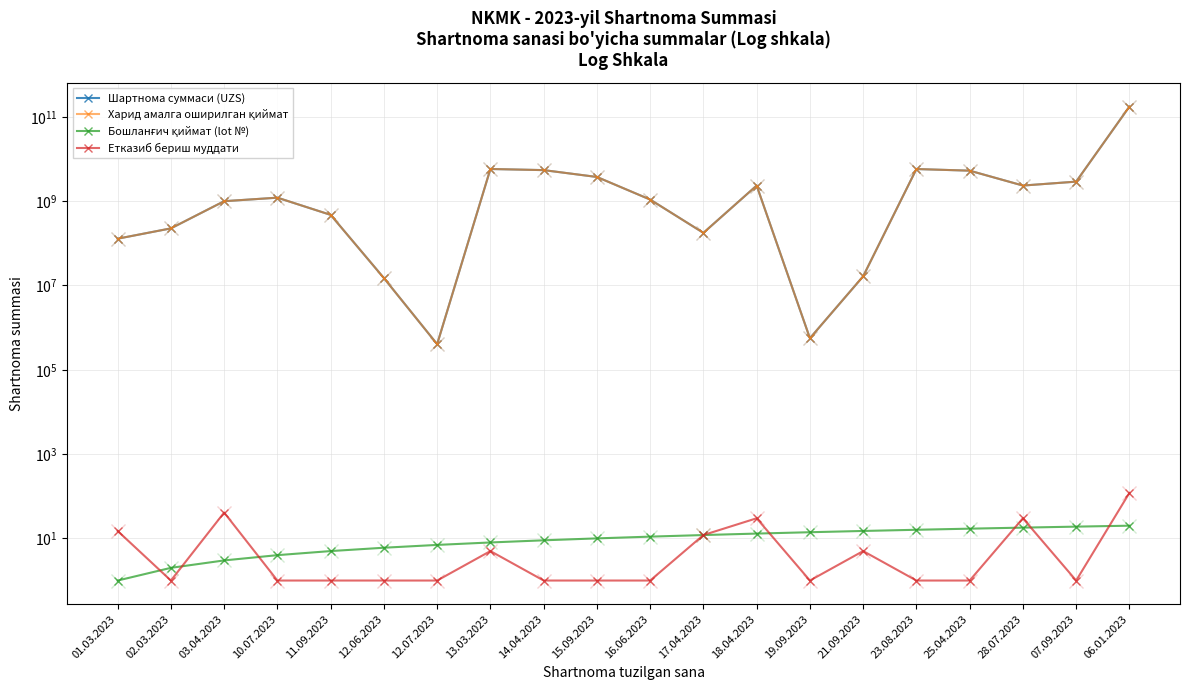

How many interior local peaks does the Харид амалга оширилган қиймат series have?

4